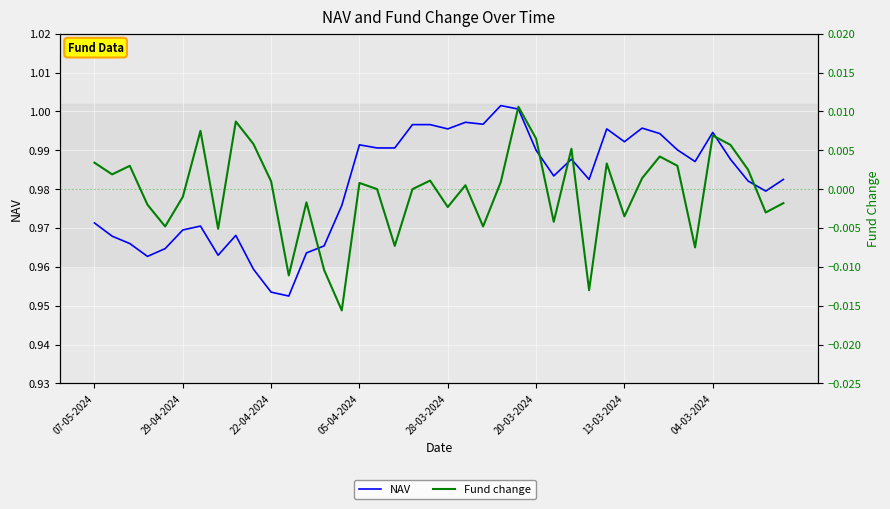

Is the value of Fund change at 37 greater than the value of NAV at 32?

No